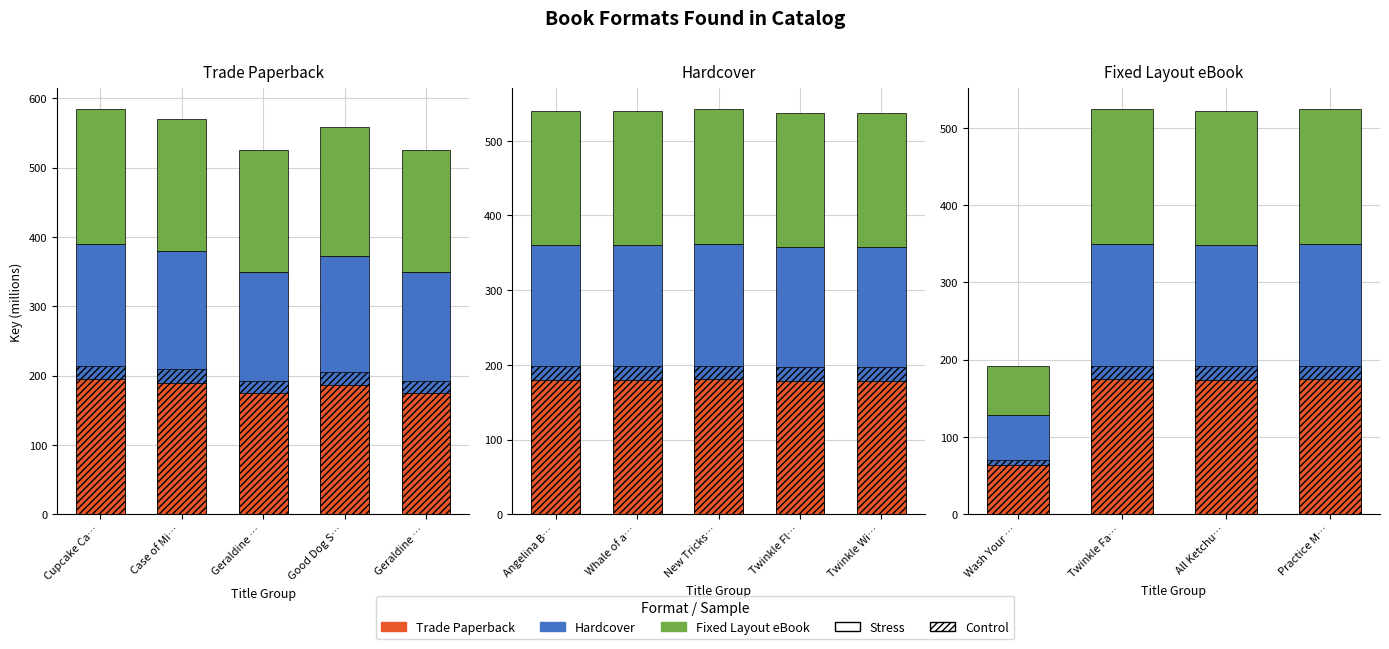

Is the value of Fixed Layout eBook at Wash Your … greater than the value of Trade Paperback at Practice M…?

No